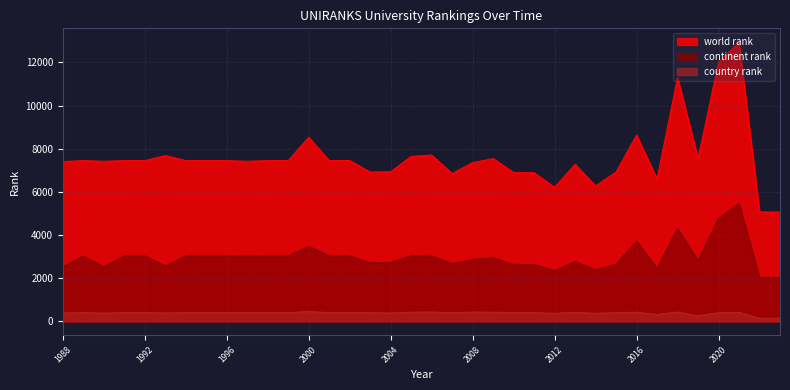

List the series in order of their peak value, highest first.

world rank, continent rank, country rank